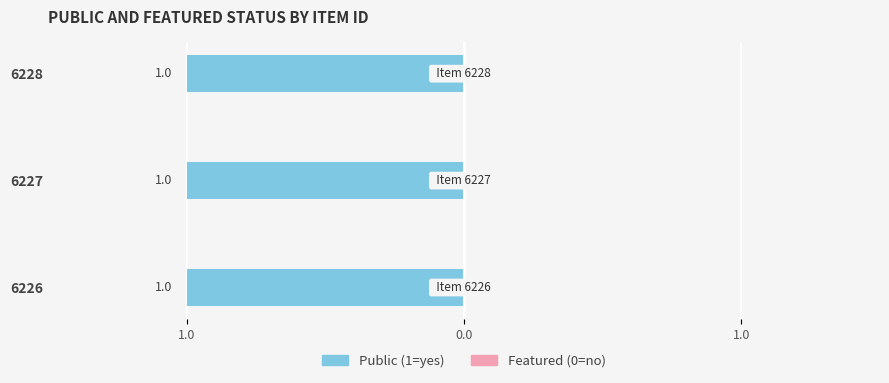

Which category has the highest value across all series?

6226